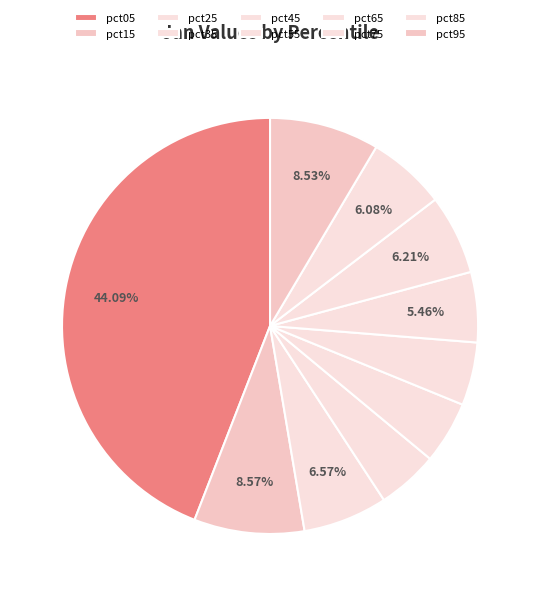

To the nearest percent, what is the average slice percentage?

10%